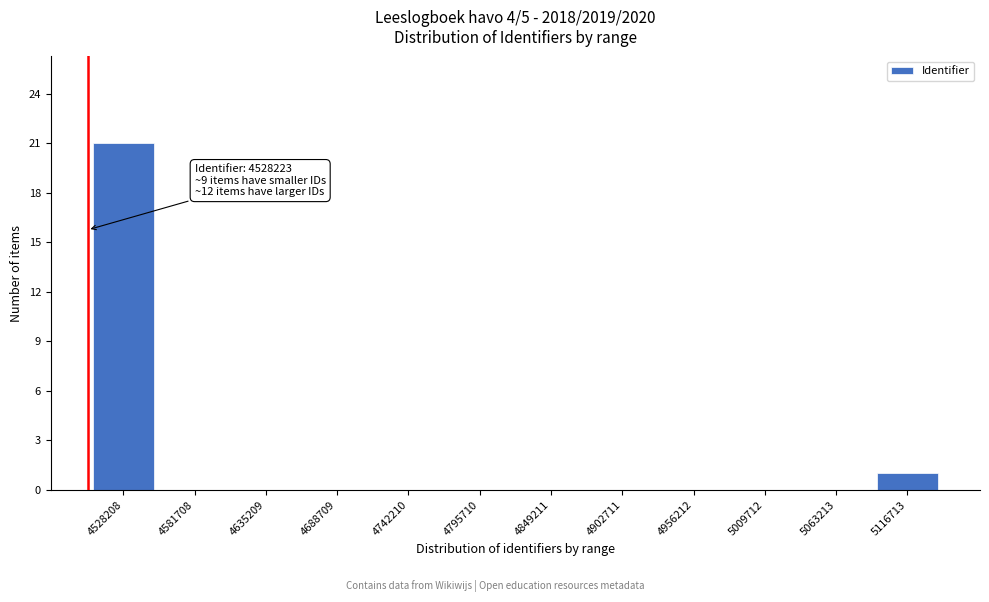

Reading right to left, what are all the values shown in this chart?

5116713=1	5063213=0	5009712=0	4956212=0	4902711=0	4849211=0	4795710=0	4742210=0	4688709=0	4635209=0	4581708=0	4528208=21